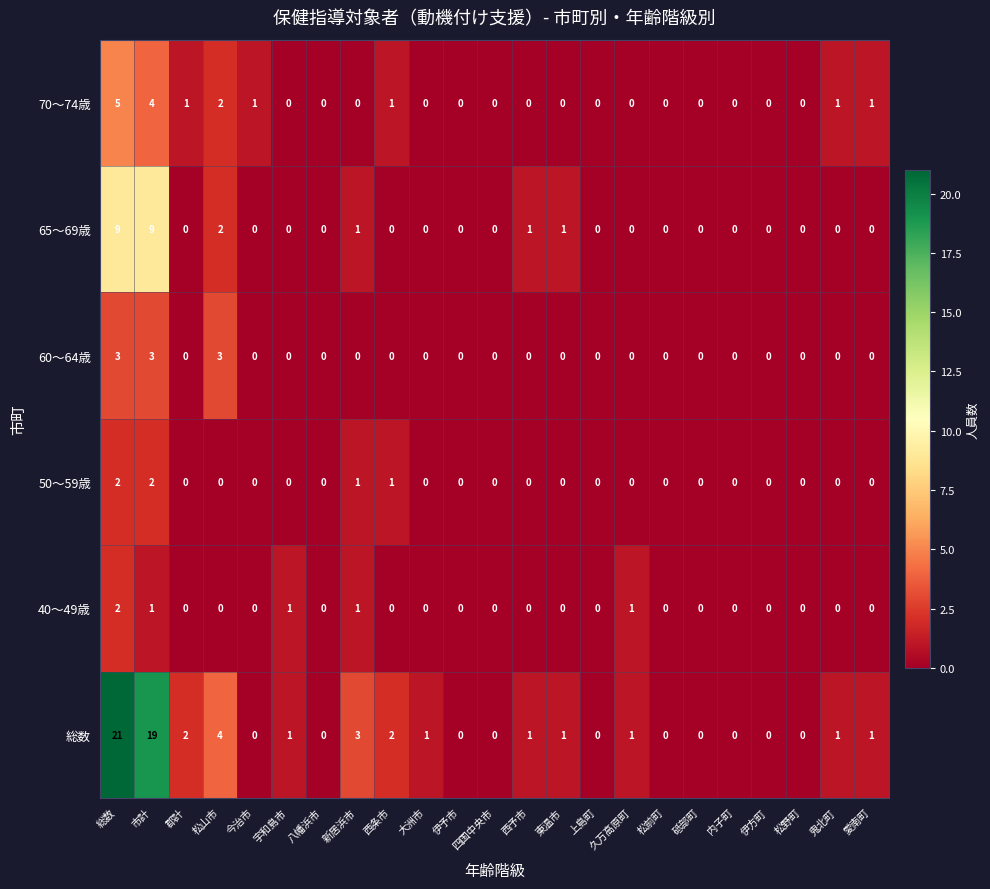

How many distinct data groups are displayed?

6